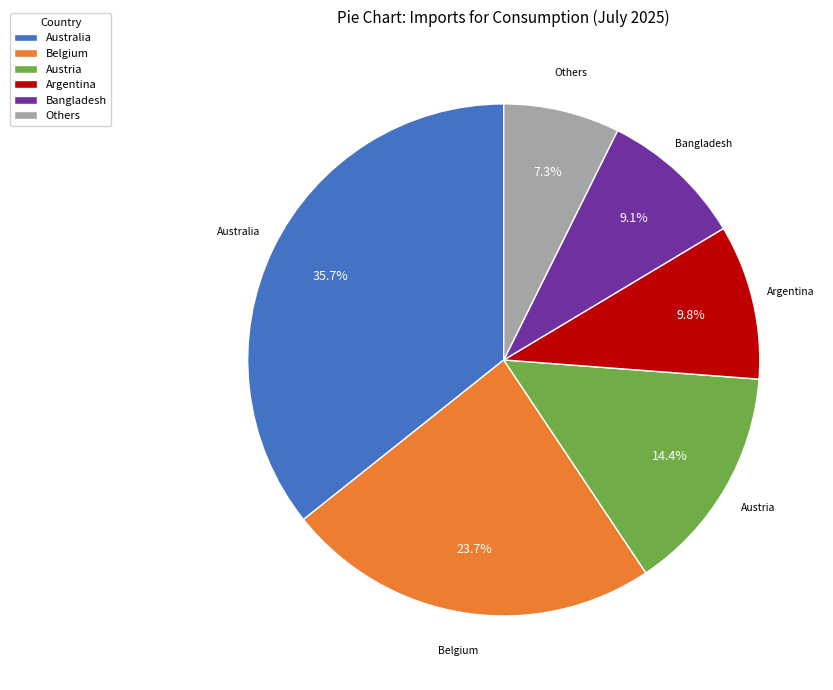

Do Argentina and Australia together represent more than half of the pie?

No